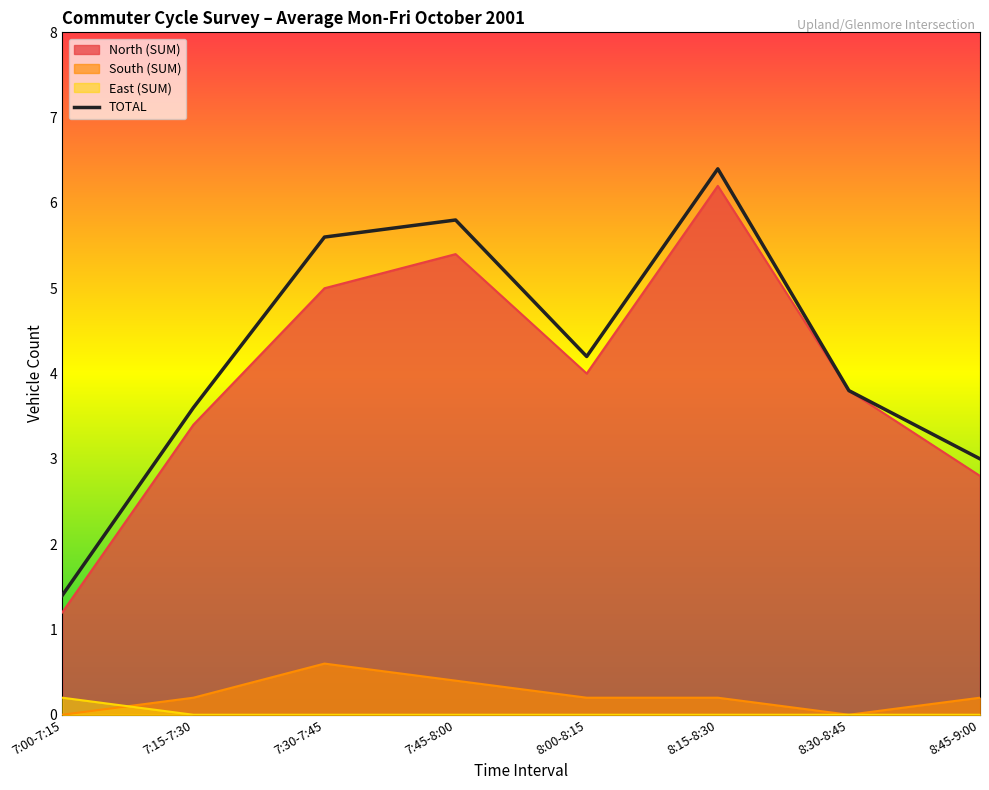

Rank the categories by value from lowest to highest.

7:00-7:15, 8:45-9:00, 7:15-7:30, 8:30-8:45, 8:00-8:15, 7:30-7:45, 7:45-8:00, 8:15-8:30